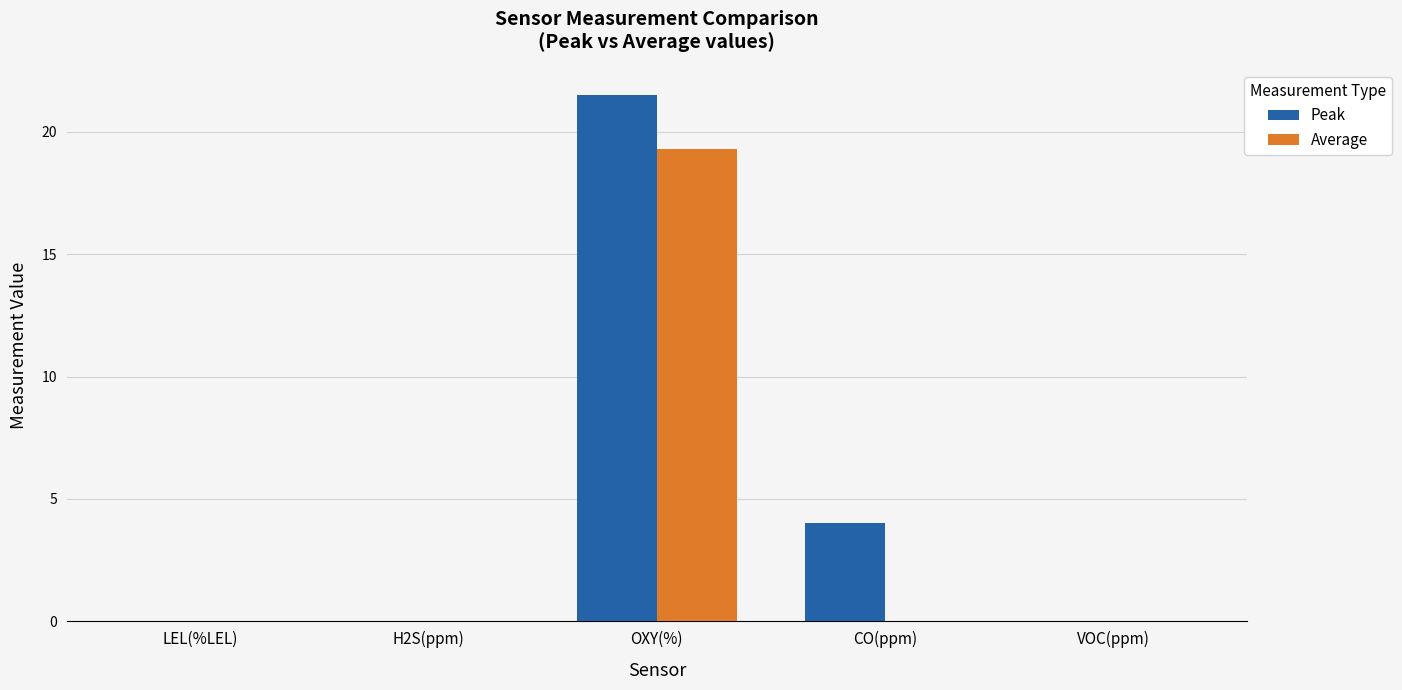

What are all the series names shown in the legend?

Peak, Average